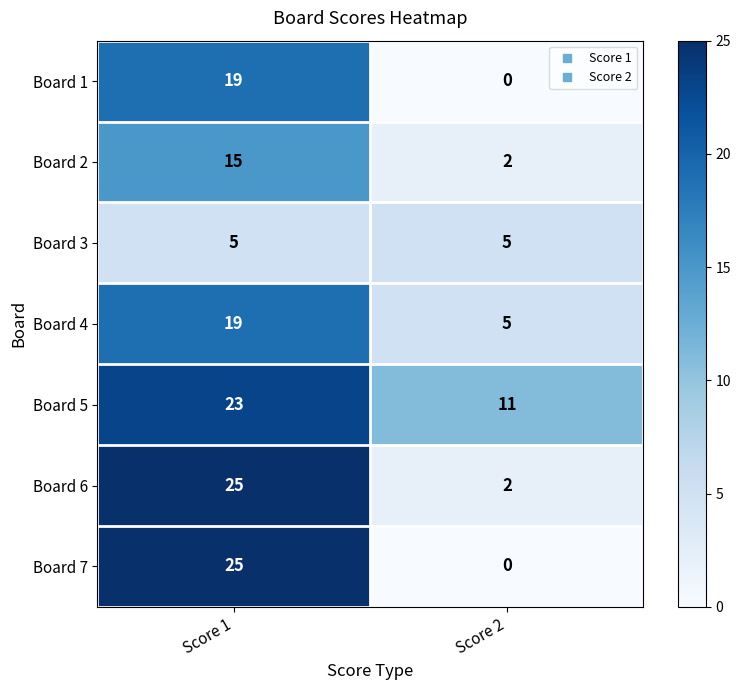

Is it true that Board 7 equals 15 at Score 2?

False